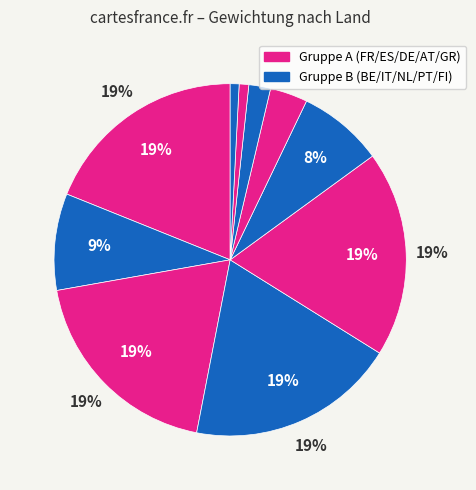

How many slices are in this pie chart?

10